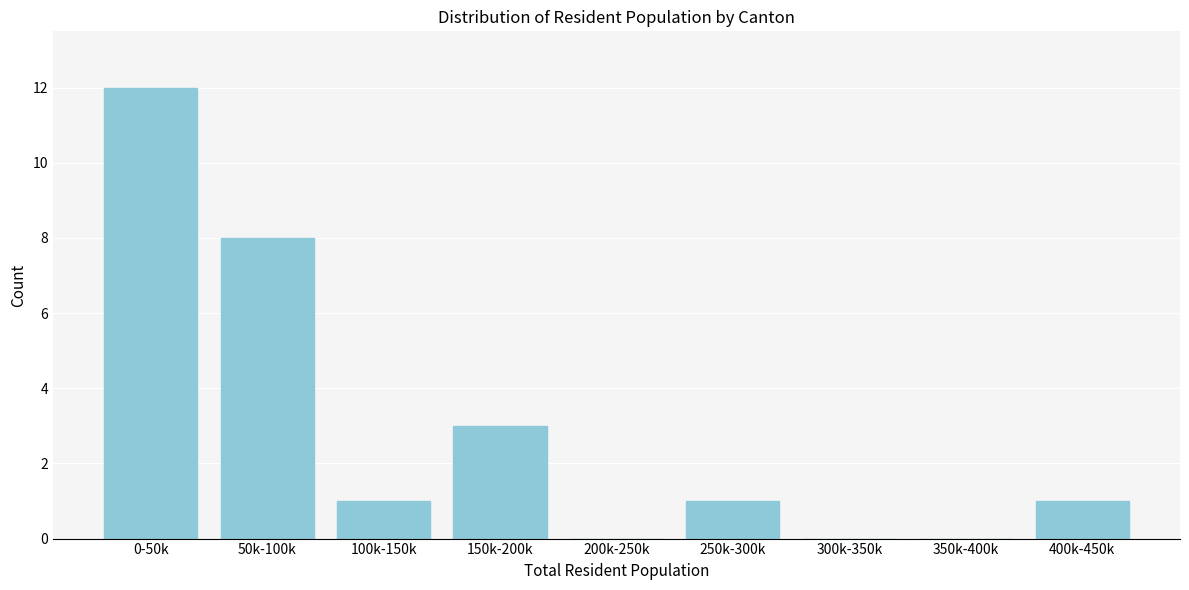

Reading left to right, extract all data points from this chart.

0-50k=12	50k-100k=8	100k-150k=1	150k-200k=3	200k-250k=0	250k-300k=1	300k-350k=0	350k-400k=0	400k-450k=1